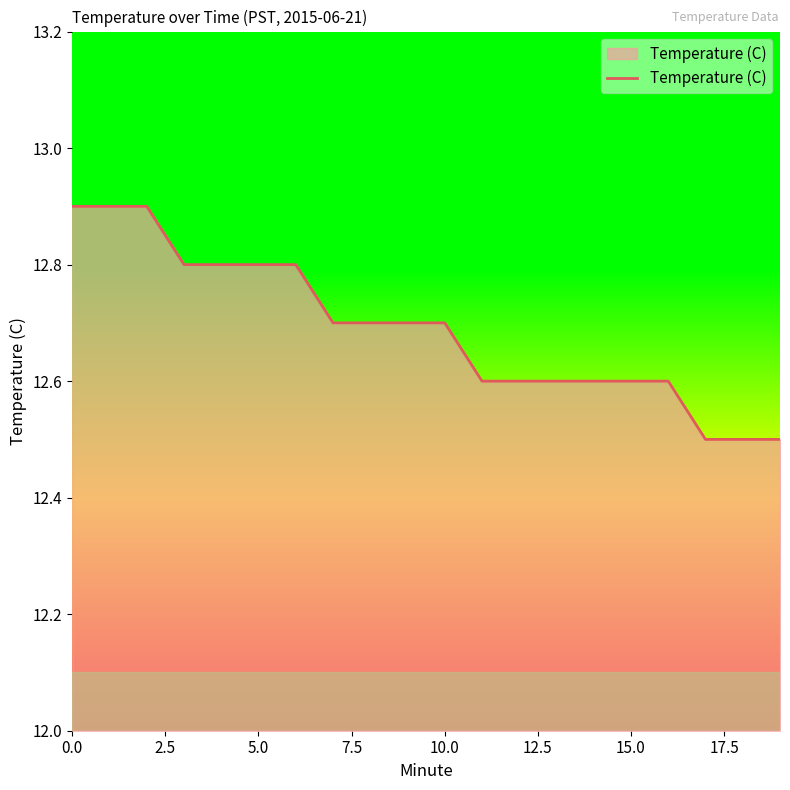

What is the difference between the maximum and minimum values?

0.4